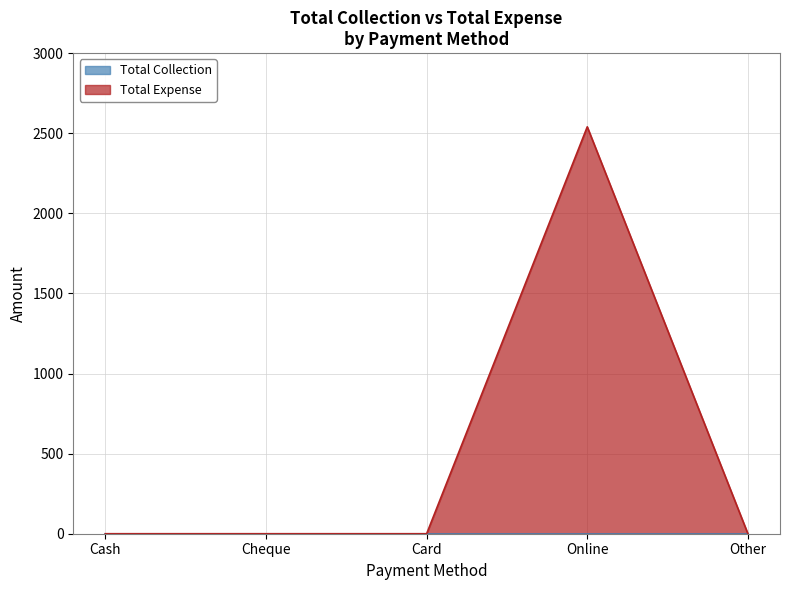

True or false: there are more than 0 points higher than both neighbors.

True